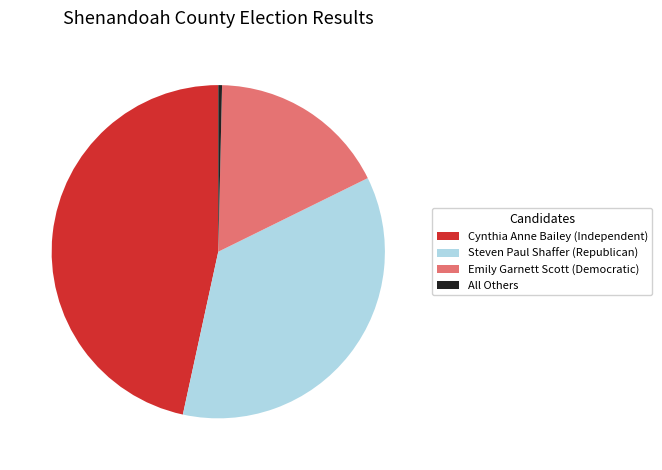

Is Steven Paul Shaffer (Republican) the majority of the pie?

No